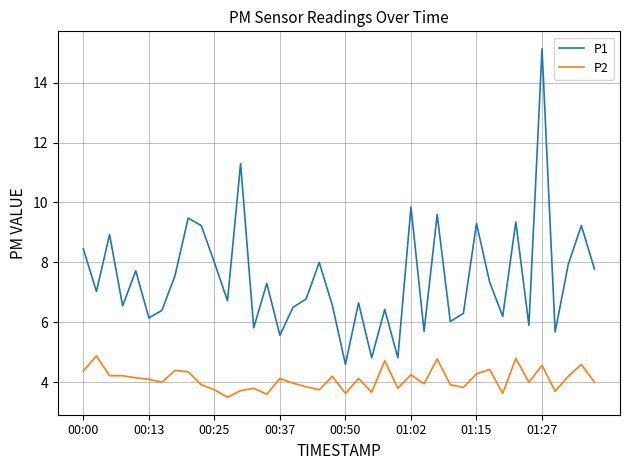

True or false: P2 and P1 intersect in this chart.

False